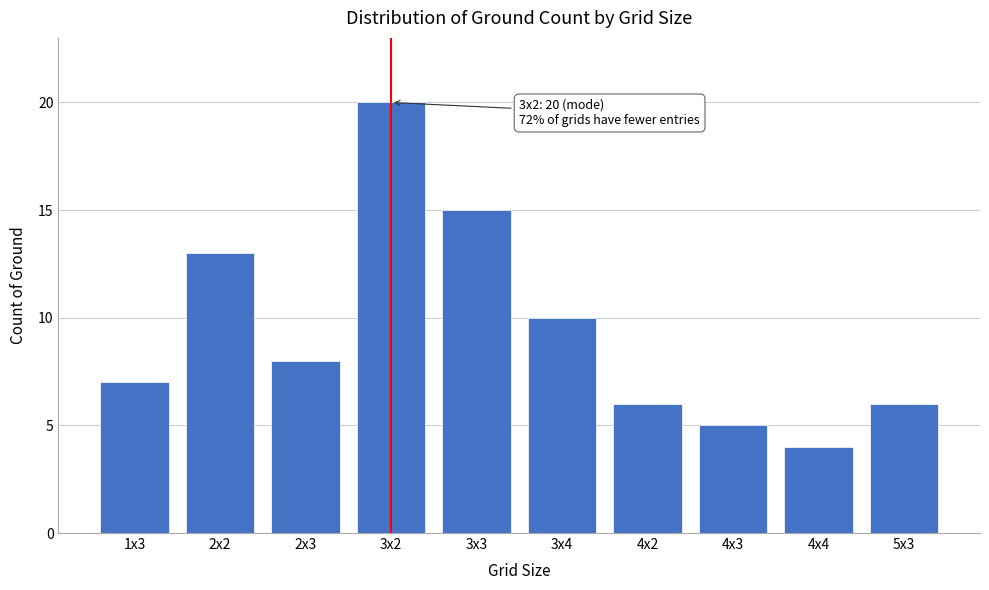

Reading right to left, extract all data points from this chart.

5x3=6	4x4=4	4x3=5	4x2=6	3x4=10	3x3=15	3x2=20	2x3=8	2x2=13	1x3=7